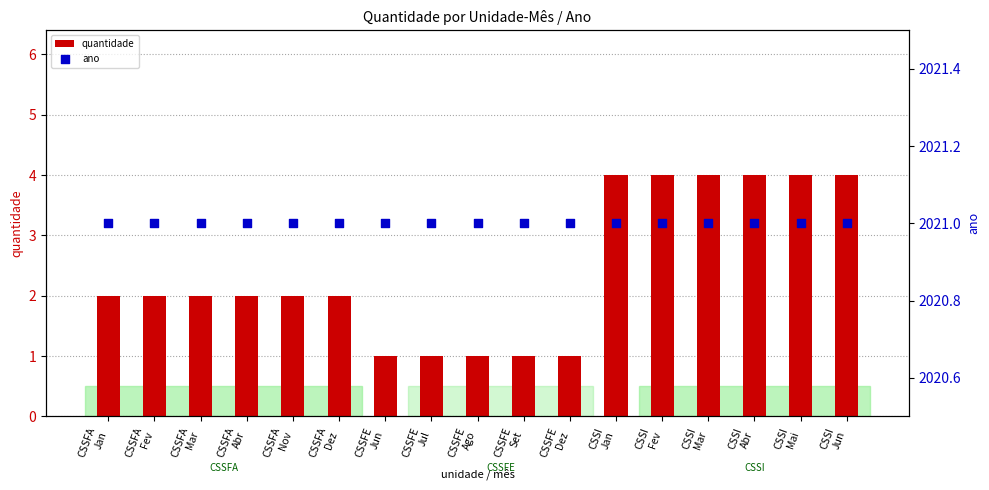

What is the total value across all series at CSSI
Mar?

2025